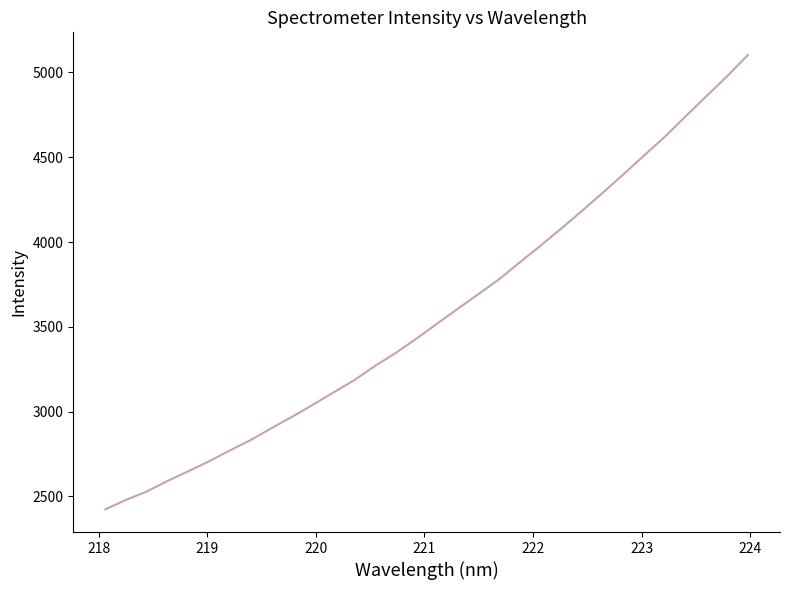

What is the maximum value shown in the chart?

5102.7